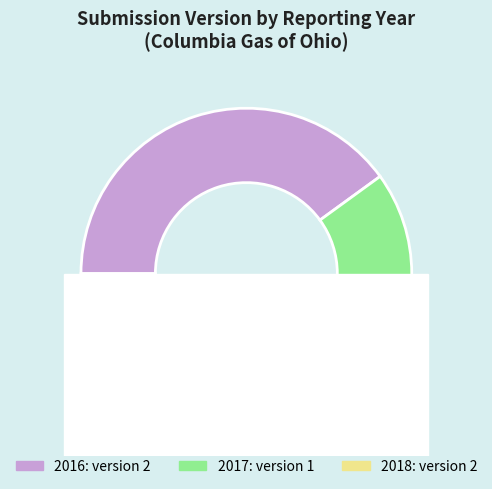

What portion of the pie excludes 2018?

60.0%